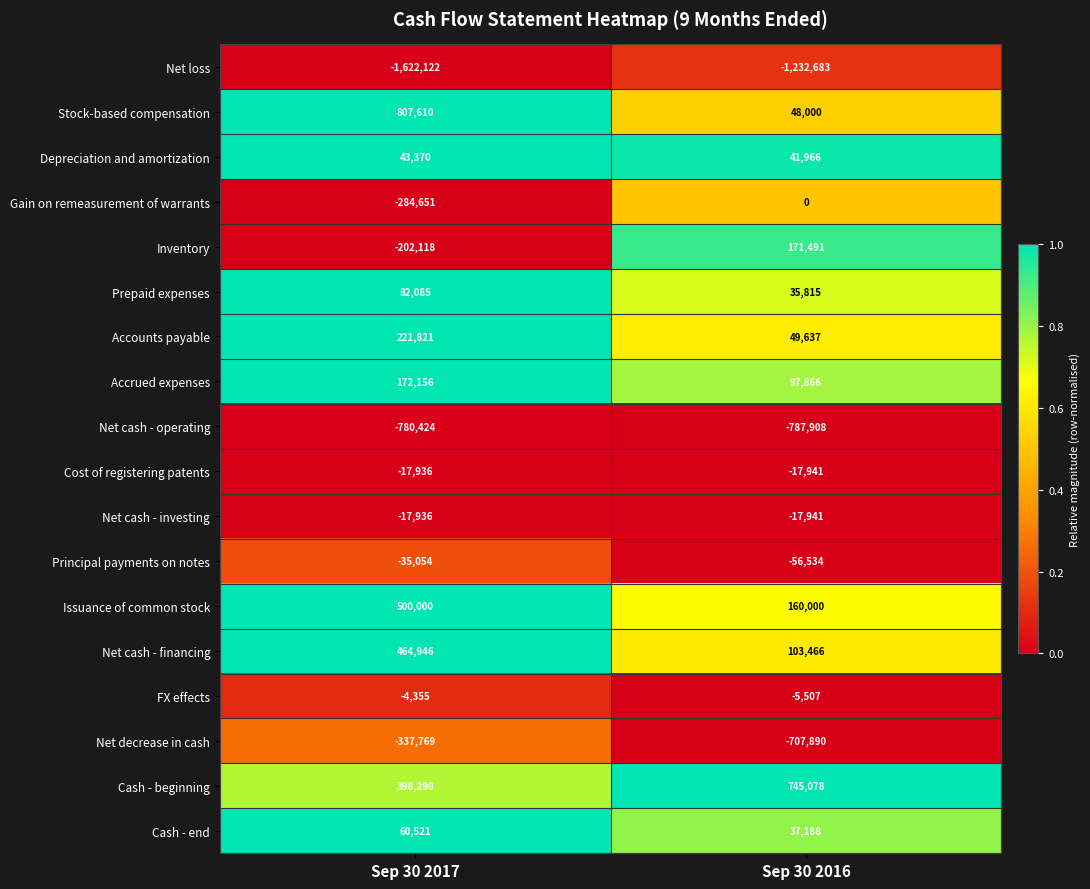

Is the value of Cash - end at Sep 30 2017 greater than the value of Issuance of common stock at Sep 30 2016?

No